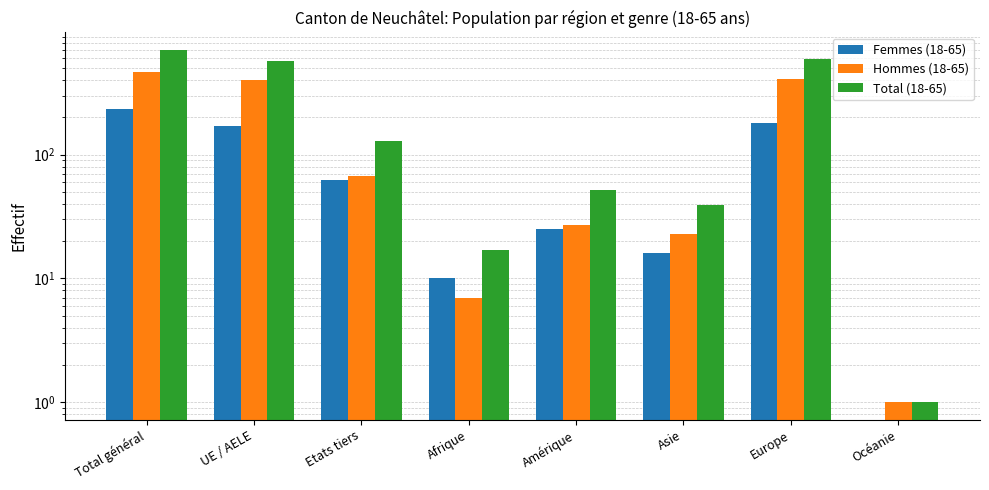

What is the difference between the maximum and minimum values in the Hommes (18-65) series?

467